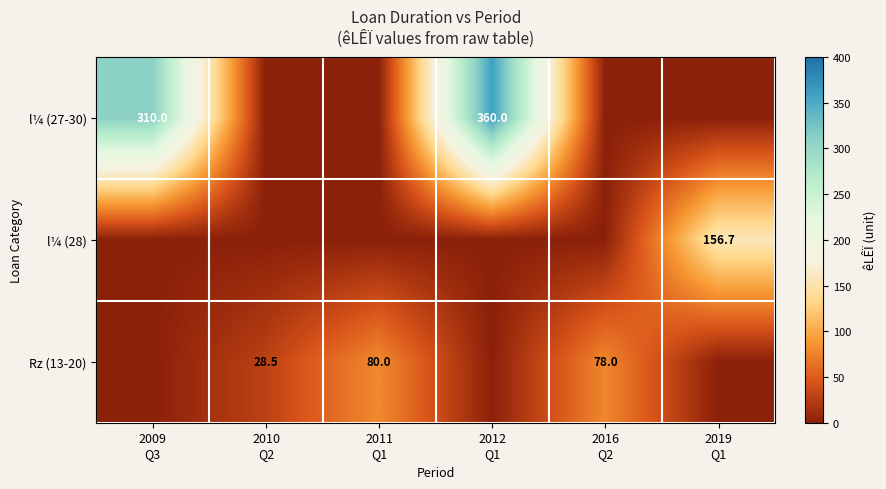

Which series has the widest spread of values?

l¼ (27-30)